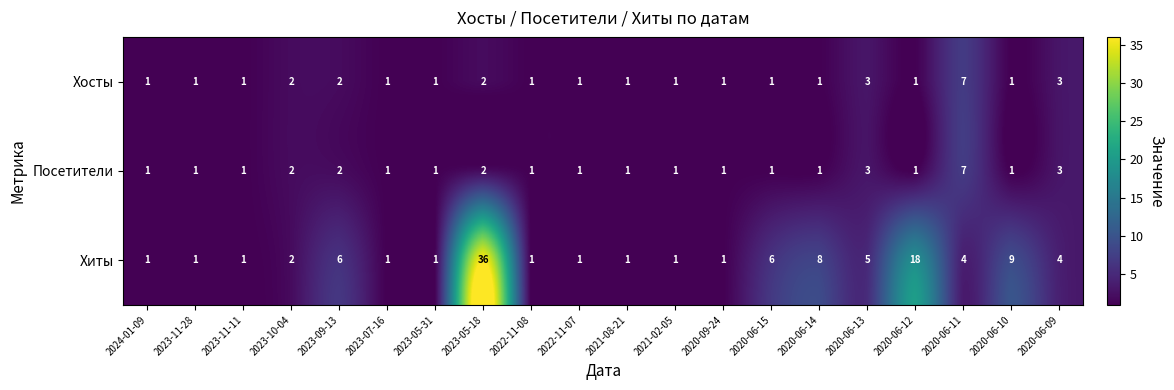

At which label is Хиты closest to 18?

2020-06-12